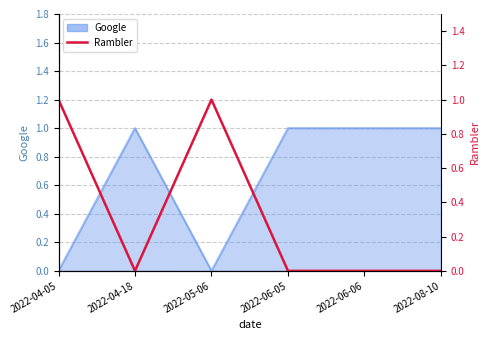

Reading left to right, extract all data points from this chart.

2022-04-05=1	2022-04-18=0	2022-05-06=1	2022-06-05=0	2022-06-06=0	2022-08-10=0